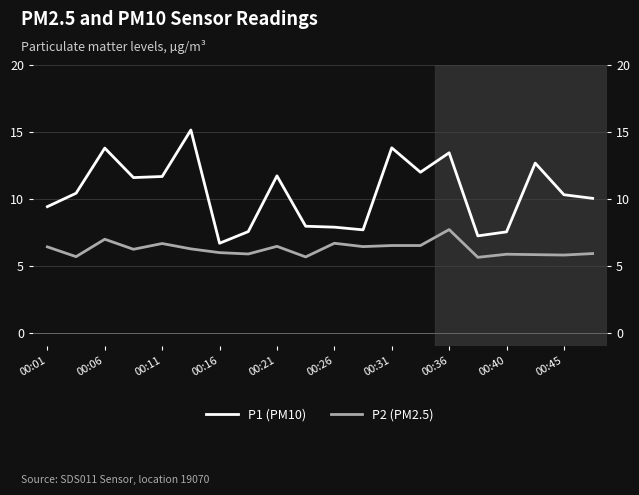

Is the value of P1 (PM10) at 00:06 greater than the value of P2 (PM2.5) at 00:11?

Yes